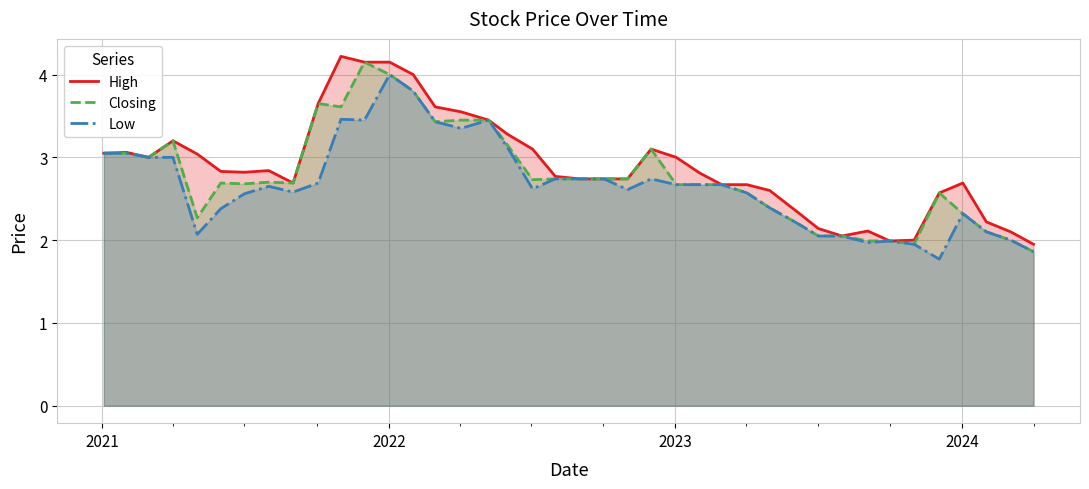

True or false: Closing and High cross at least once.

False